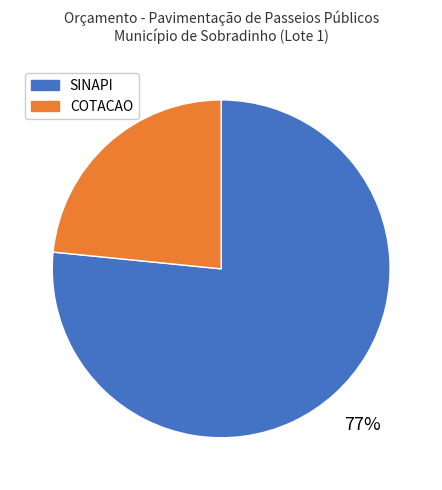

Count the number of slices in the pie.

2